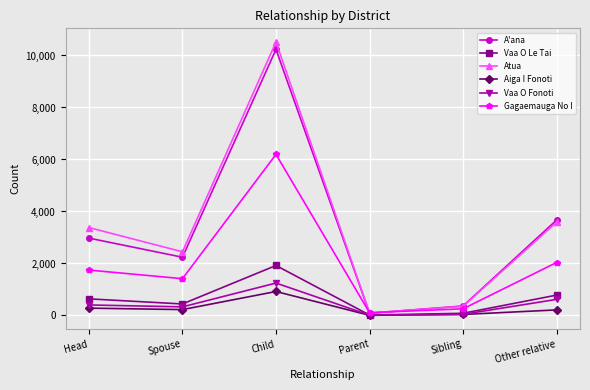

In A'ana, how many points are lower than both neighbors (excluding endpoints)?

2